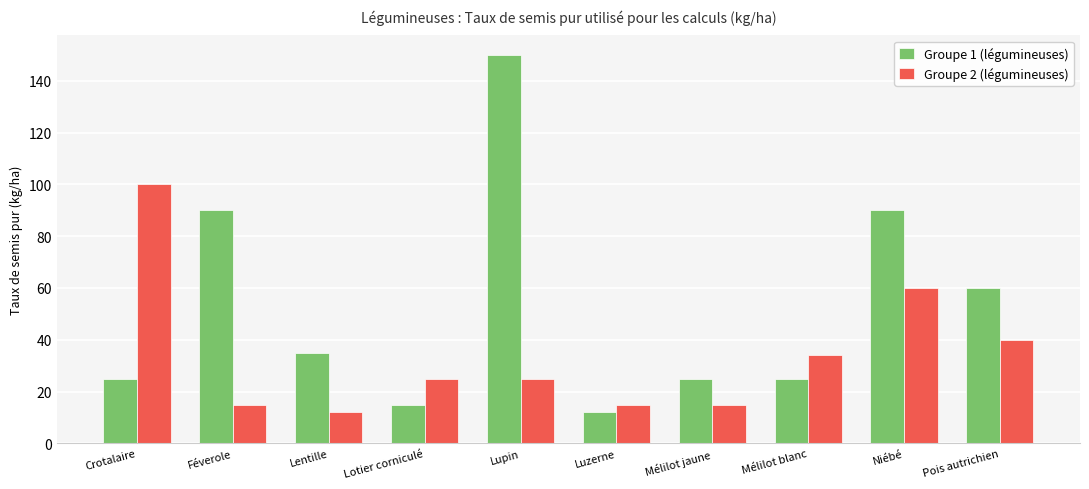

What value does the Groupe 1 (légumineuses) series have at Féverole, to the nearest 5?

90